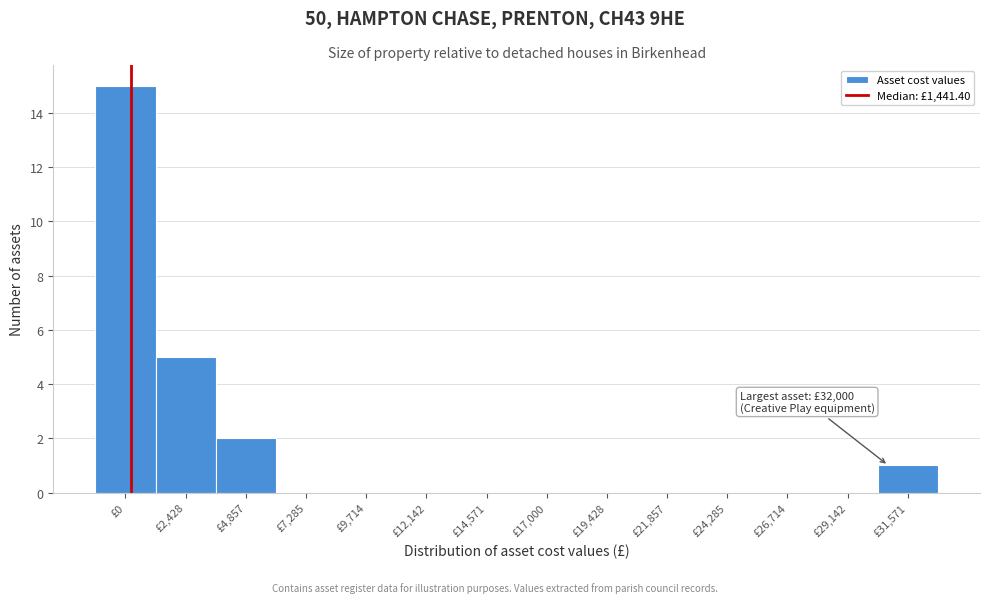

Reading left to right, list all the values displayed in this chart.

£0=15	£2,428=5	£4,857=2	£7,285=0	£9,714=0	£12,142=0	£14,571=0	£17,000=0	£19,428=0	£21,857=0	£24,285=0	£26,714=0	£29,142=0	£31,571=1